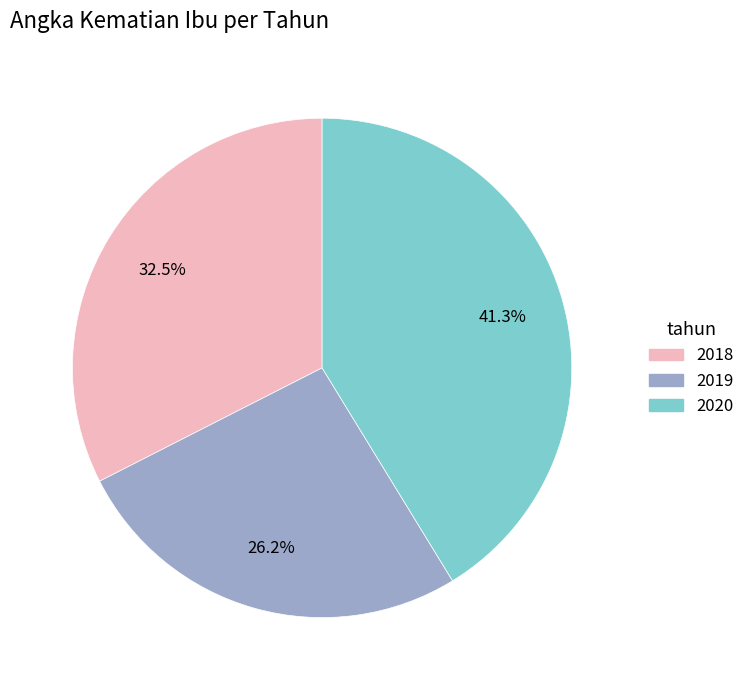

How many slices are in this pie chart?

3